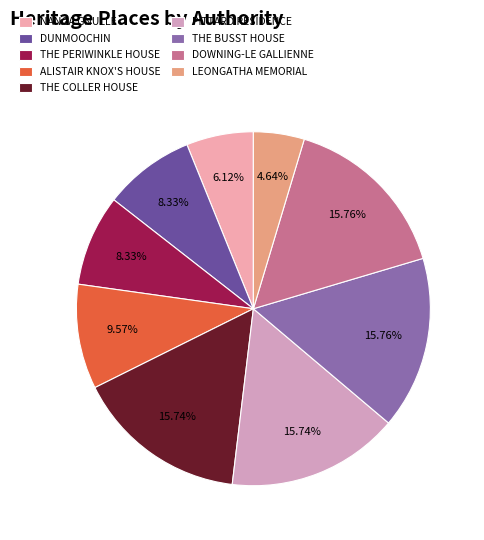

To the nearest percent, what percentage of the pie is THE PERIWINKLE HOUSE?

8%